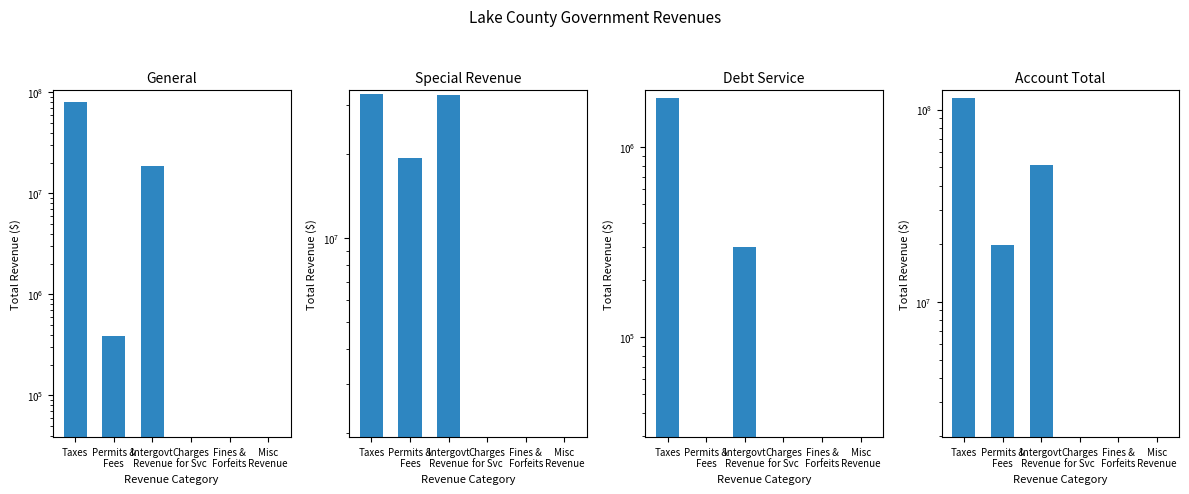

How many data points does each series have?

6